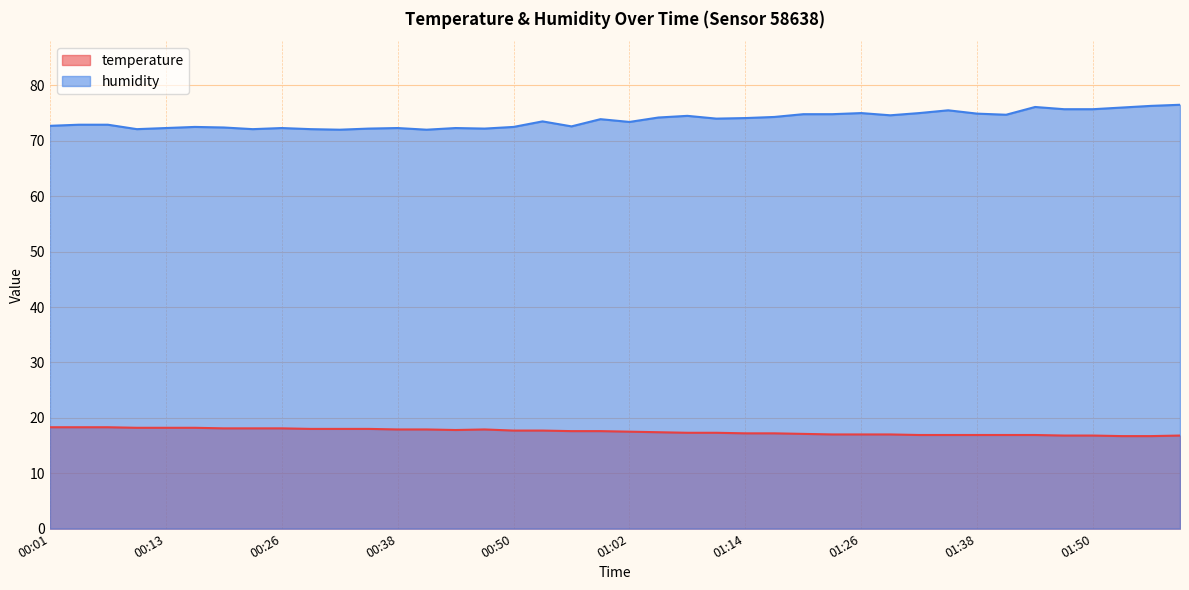

What is the sum of the temperature values at 00:32 and 01:32?

34.9